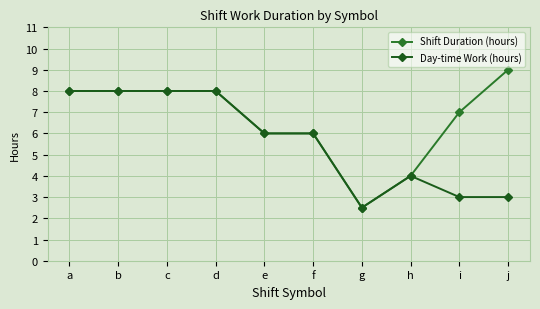

Which label corresponds to the largest value in the chart?

j